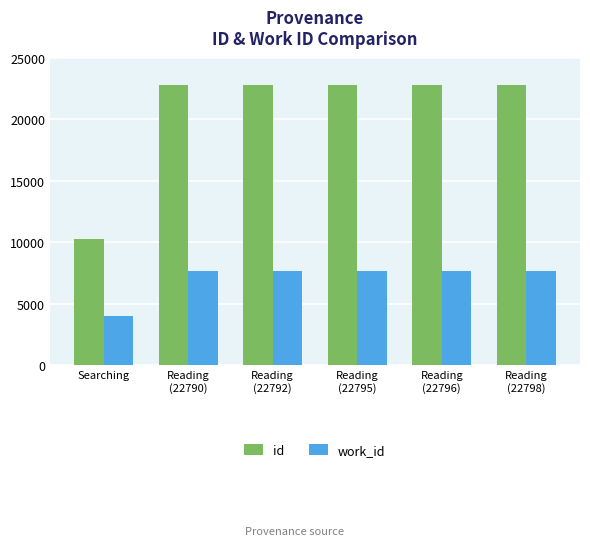

Which series has the largest range (max minus min)?

id